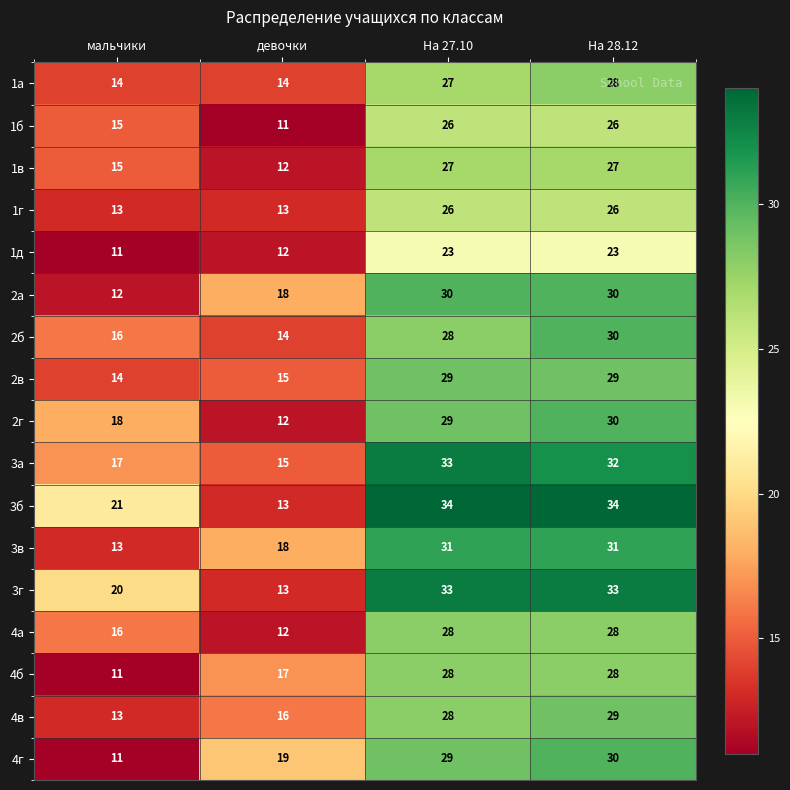

At which category is the sum across all series the highest?

На 28.12